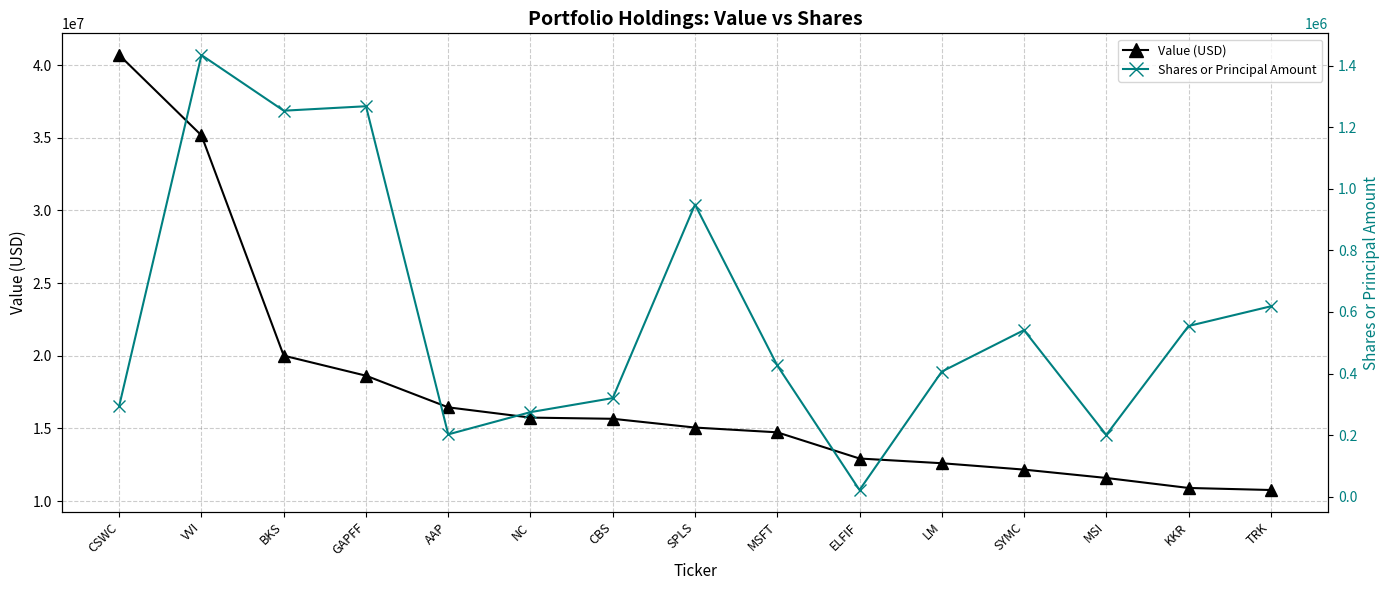

What is the difference between the highest and lowest values at CBS?

15339564